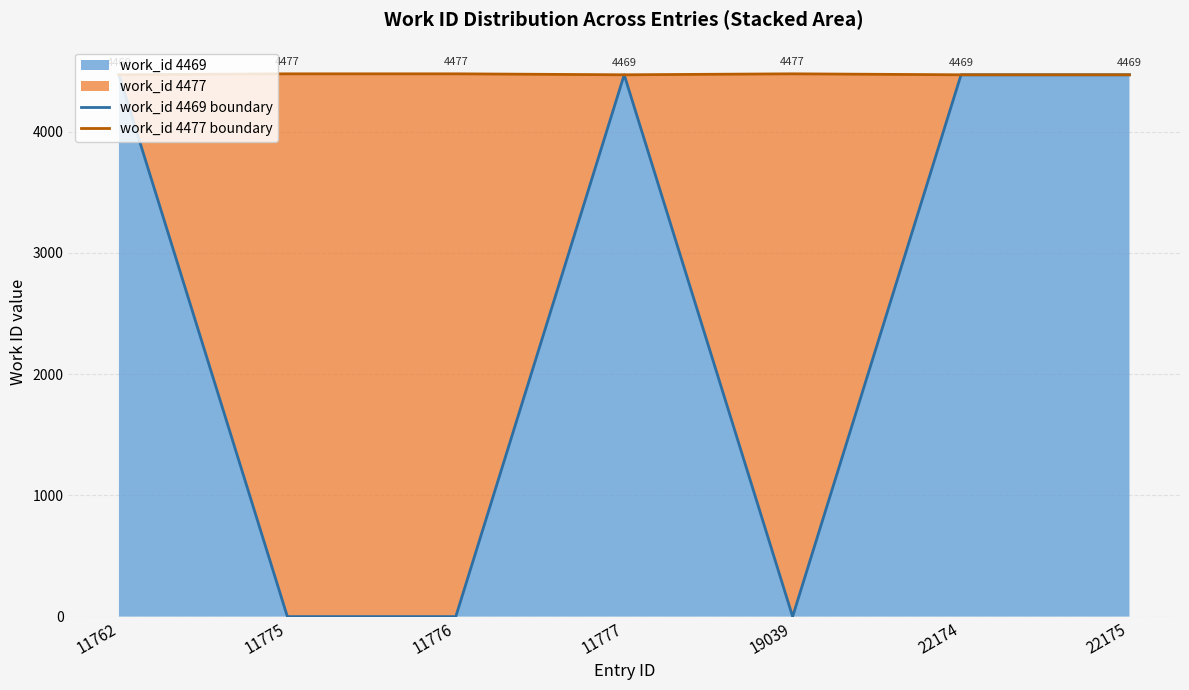

Rank the categories by work_id 4477 boundary value from lowest to highest.

11762, 11777, 22174, 22175, 11775, 11776, 19039